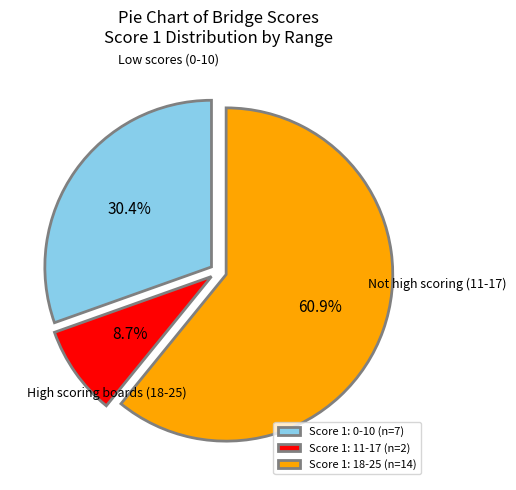

Which has a higher value, Score 1: 11-17 (n=2) or Score 1: 18-25 (n=14)?

Score 1: 18-25 (n=14)